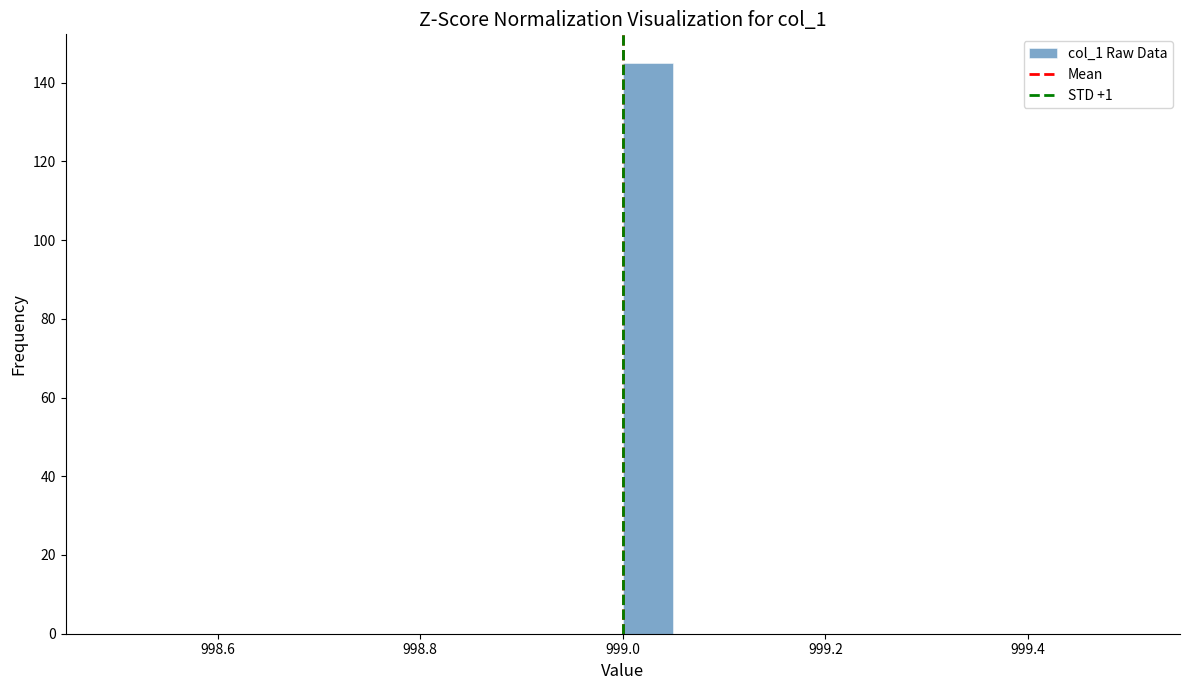

Around what value on the x-axis is the tallest bar? Give the approximate position of its centre, as read against the axis.

999.02